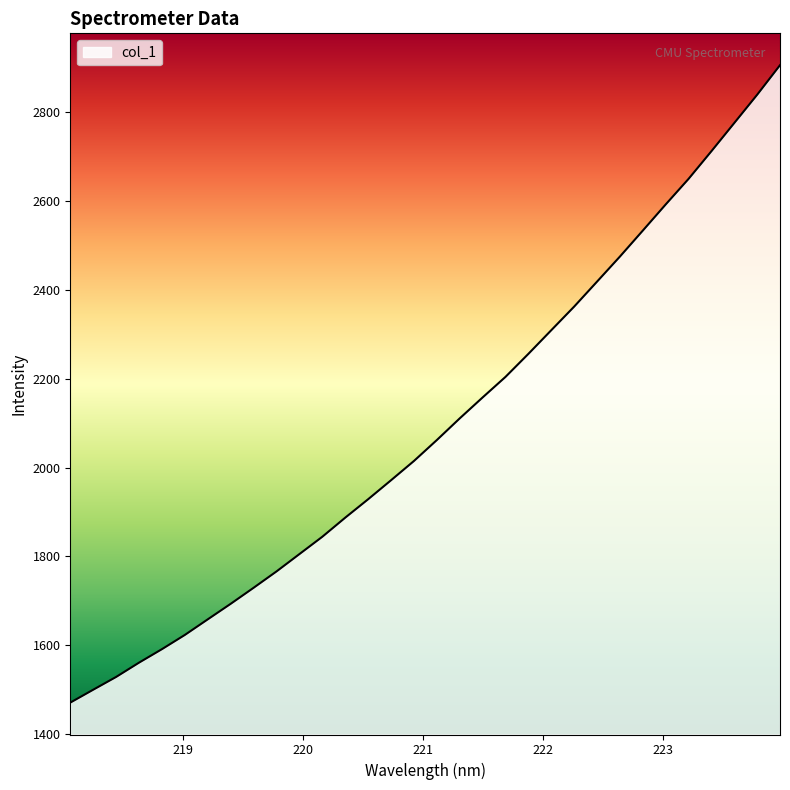

What is the minimum value shown in the chart?

1471.2